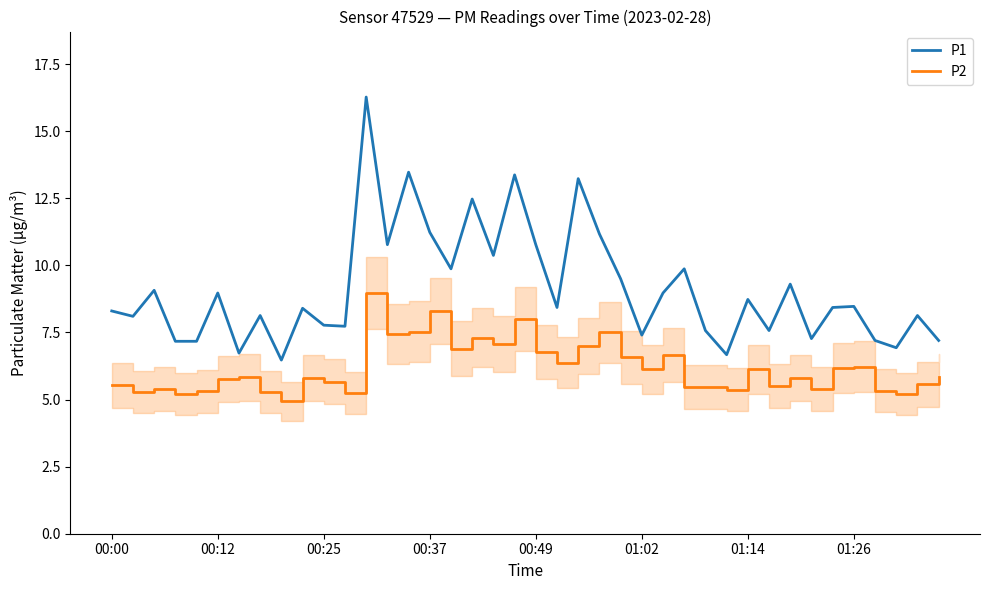

True or false: P1 and P2 intersect in this chart.

False